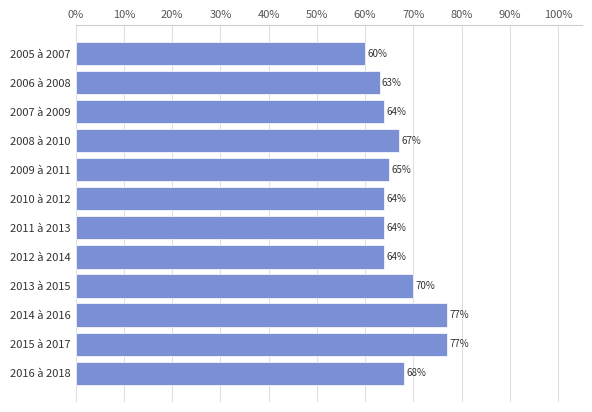

What position from the top is 2011 à 2013?

7